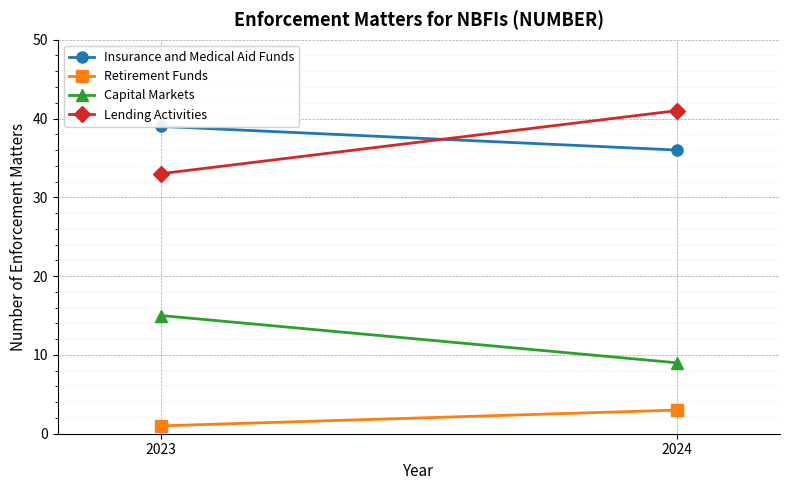

True or false: Retirement Funds has a value of 2 at 2023.

False